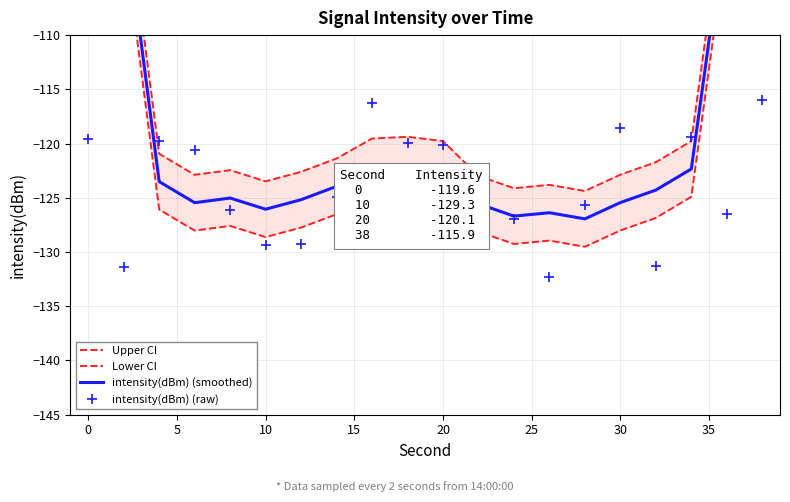

What is the minimum value for intensity(dBm) (smoothed)?

-126.9